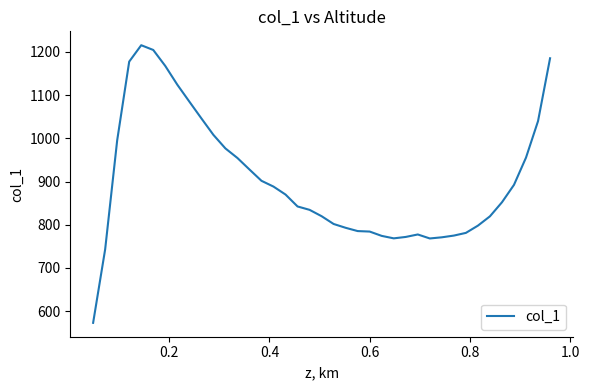

What is the difference between the maximum and minimum values?

642.7